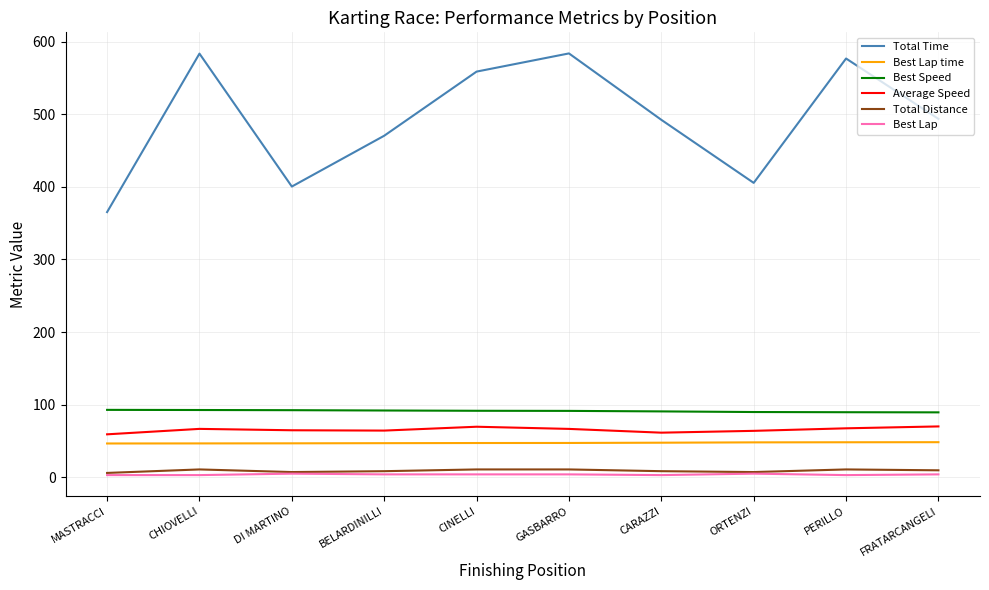

Which category has the lowest value in the Total Time series?

MASTRACCI